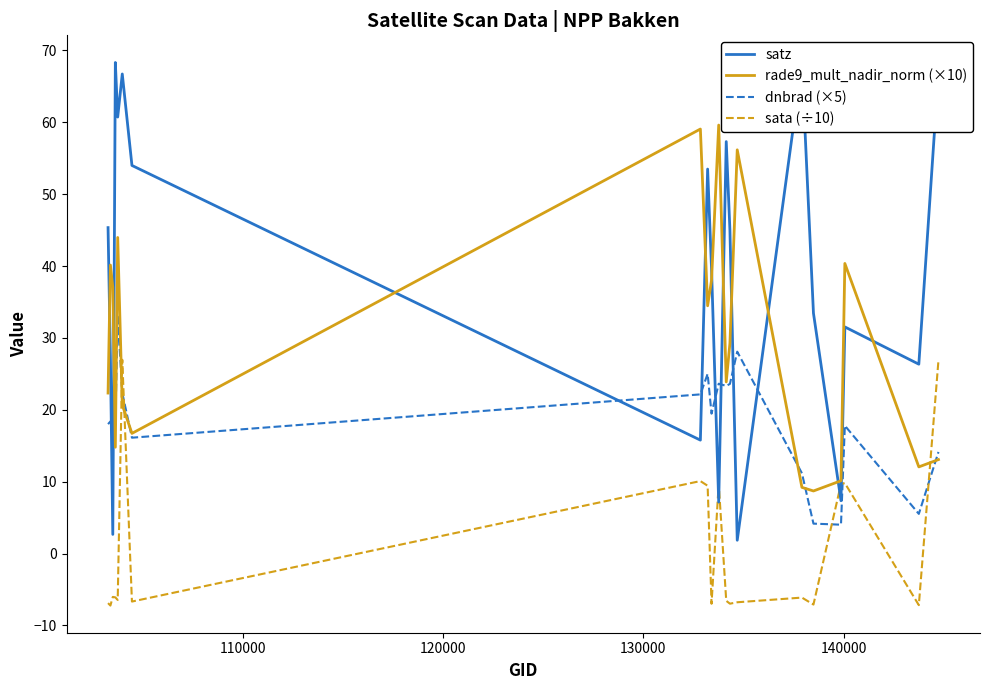

List the series in order of their overall mean, lowest first.

sata (÷10), dnbrad (×5), rade9_mult_nadir_norm (×10), satz